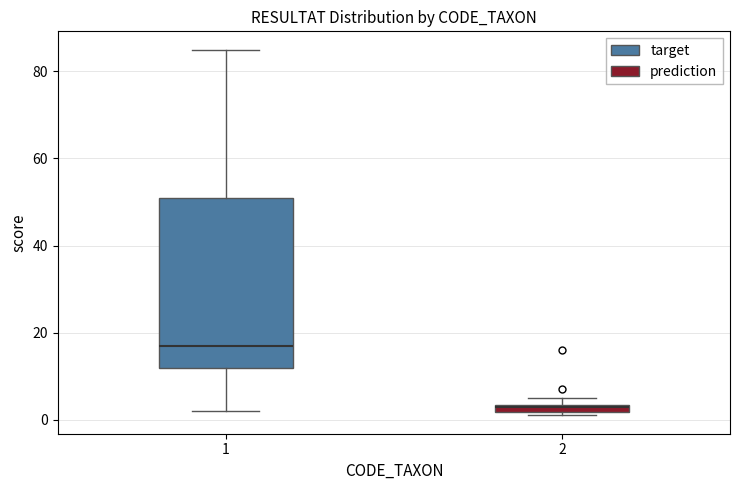

Which box has the lowest median line?

2